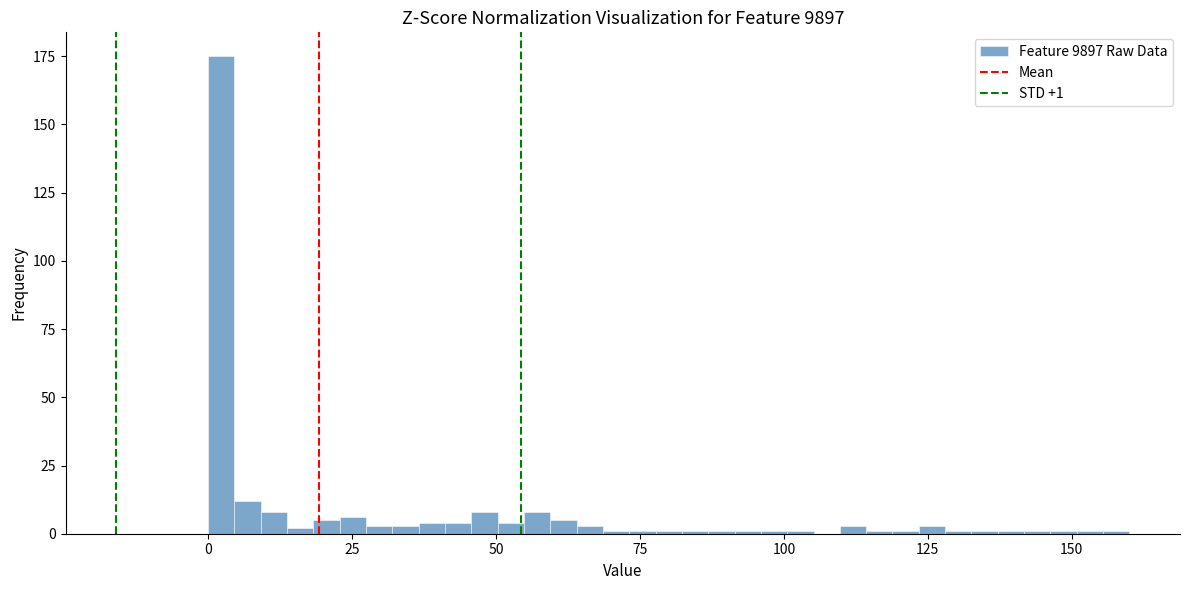

Around what value on the x-axis is the tallest bar? Give the approximate position of its centre, as read against the axis.

0